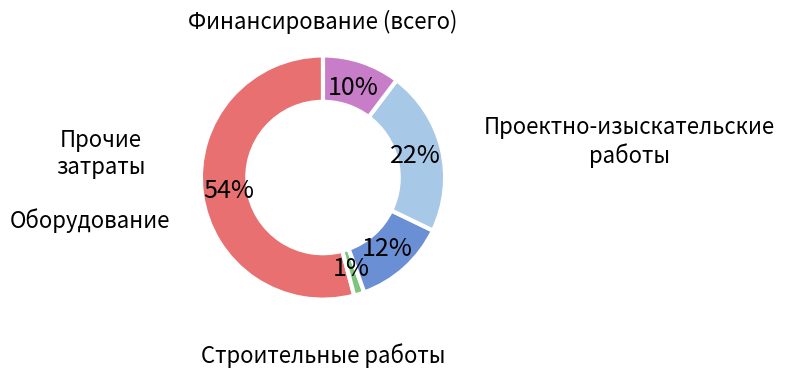

To the nearest percent, what is the combined percentage of Проектно-изыскательские работы and Прочие затраты?

12%